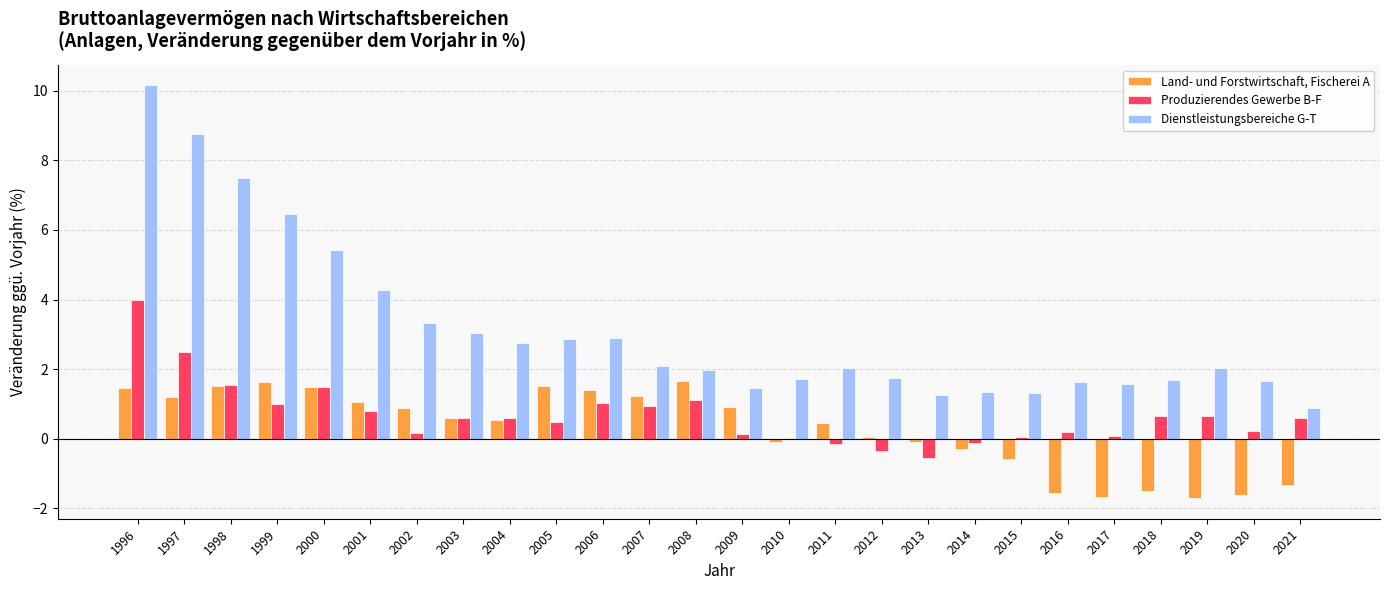

What is the highest value of the Produzierendes Gewerbe B-F series?

4.0